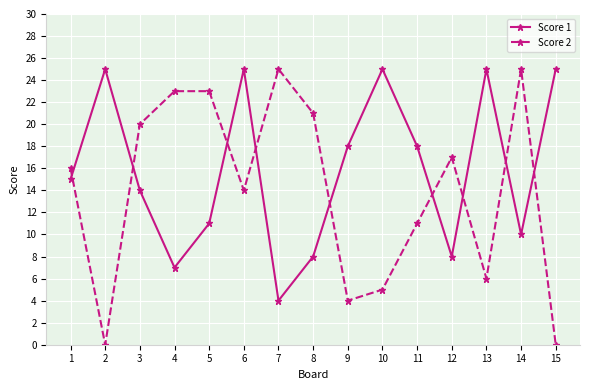

What is the sum of the Score 2 values at 8 and 14?

46